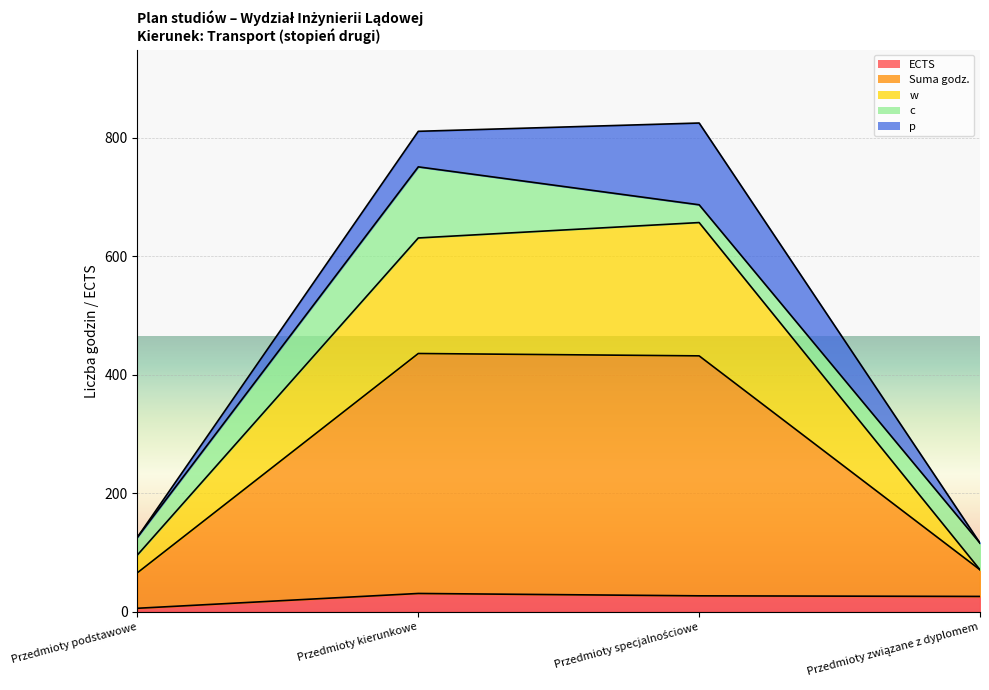

Where is Suma godz. nearest to the value 470?

Przedmioty kierunkowe